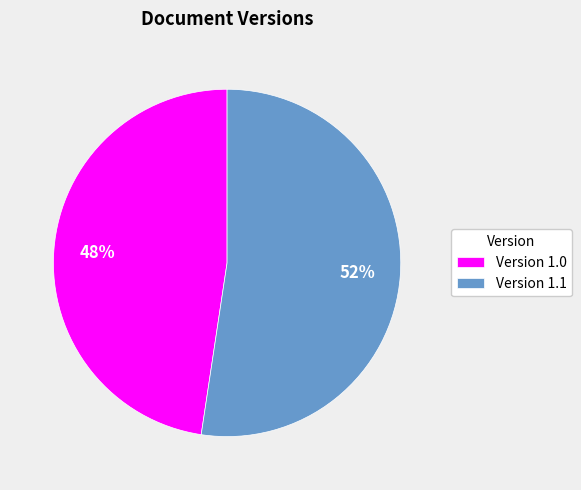

Which slice is the largest?

Version 1.1